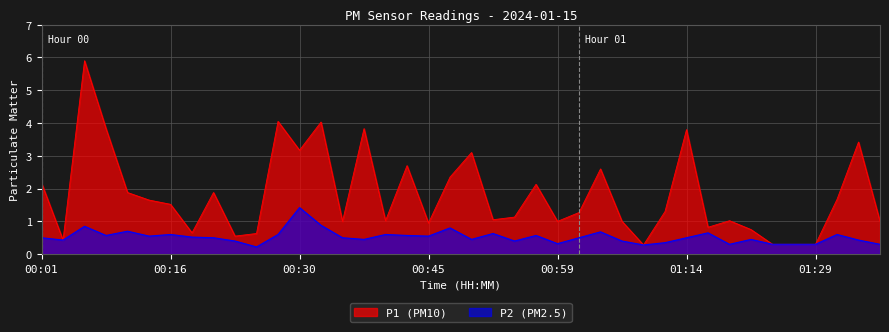

Where is P1 nearest to the value 3?

00:50